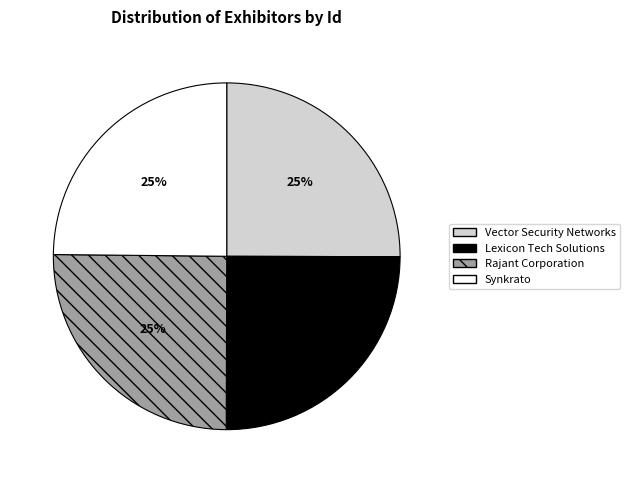

How many segments does this pie chart have?

4